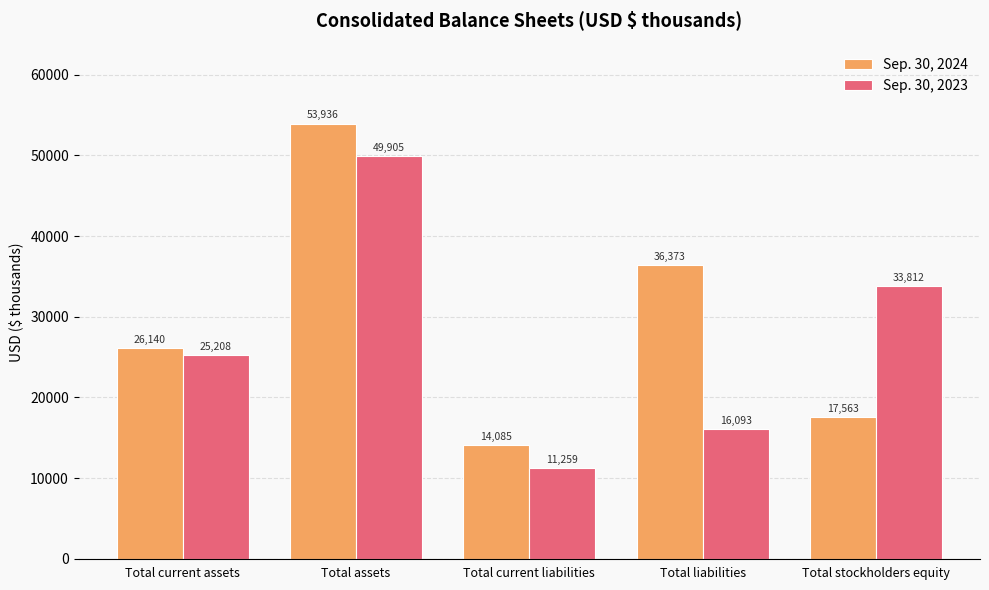

The Sep. 30, 2024 series shows 19264 at Total current liabilities. True or false?

False